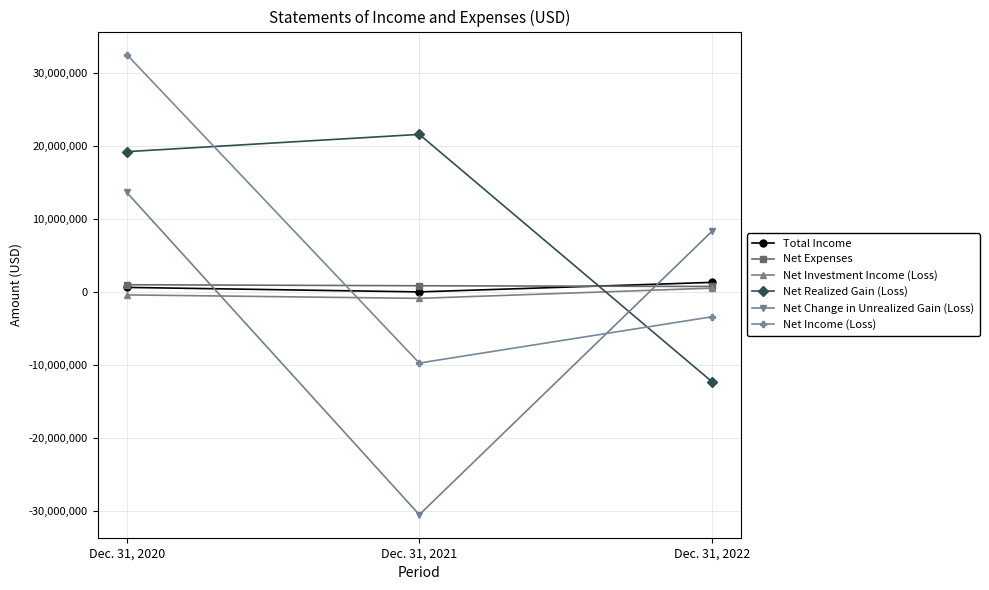

The value of Net Realized Gain (Loss) at Dec. 31, 2021 is 9865832. True or false?

False